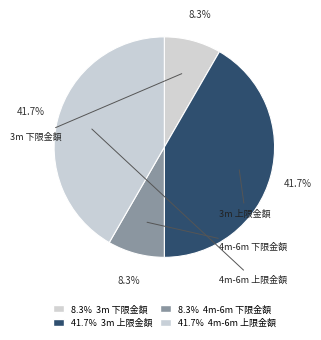

How many segments does this pie chart have?

4